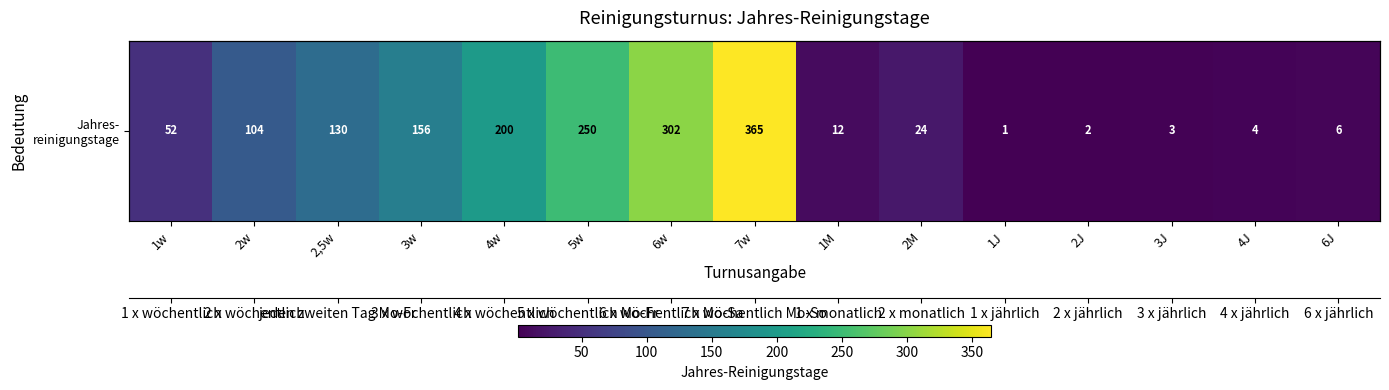

Which category has the highest value across all series?

7w